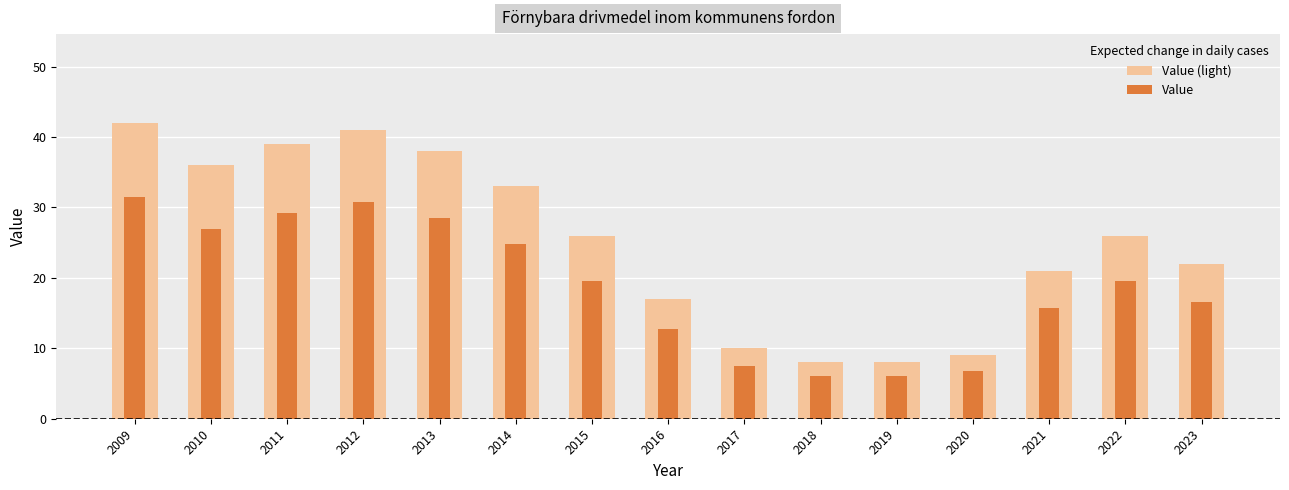

Is it true that Value (light) equals 42.0 at 2009?

True